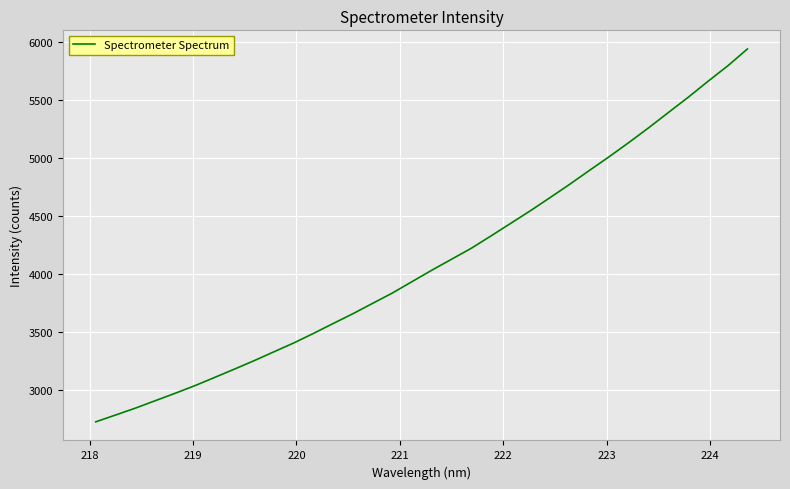

What is the minimum value shown in the chart?

2727.0